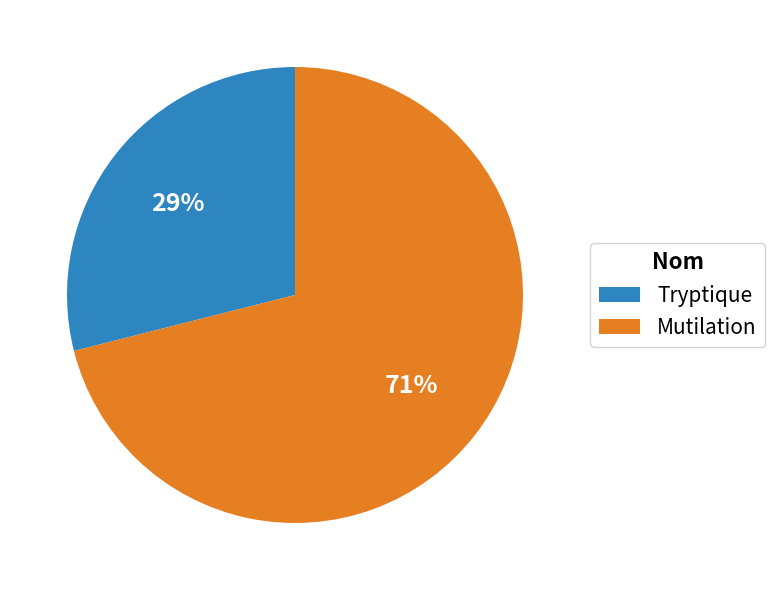

Do Tryptique and Mutilation together represent more than half of the pie?

Yes